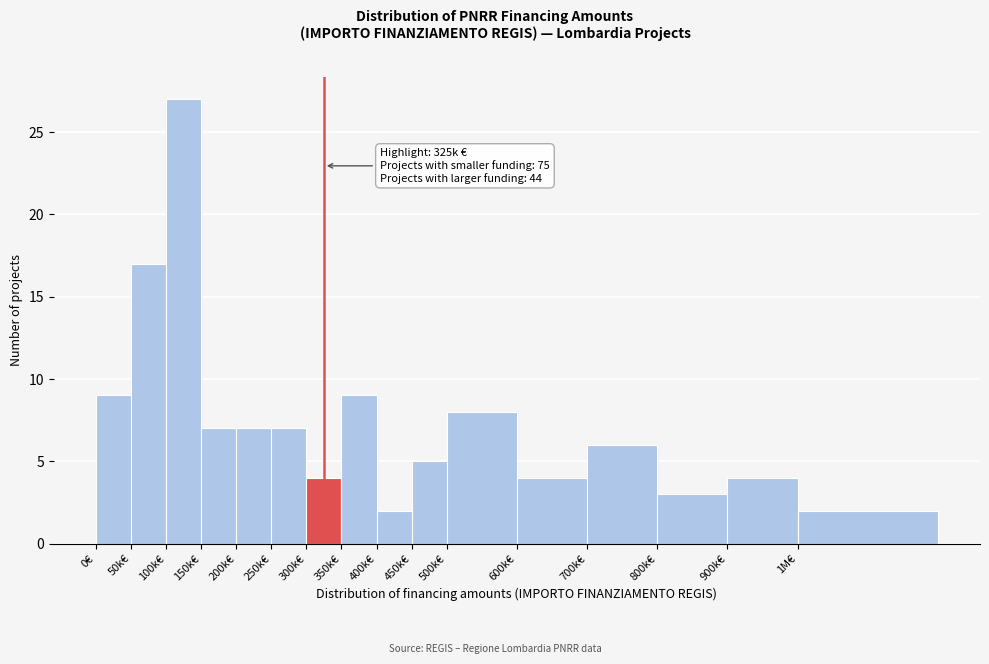

Reading right to left, extract all data points from this chart.

1M€=2	900k€=4	800k€=3	700k€=6	600k€=4	500k€=8	450k€=5	400k€=2	350k€=9	300k€=4	250k€=7	200k€=7	150k€=7	100k€=27	50k€=17	0€=9